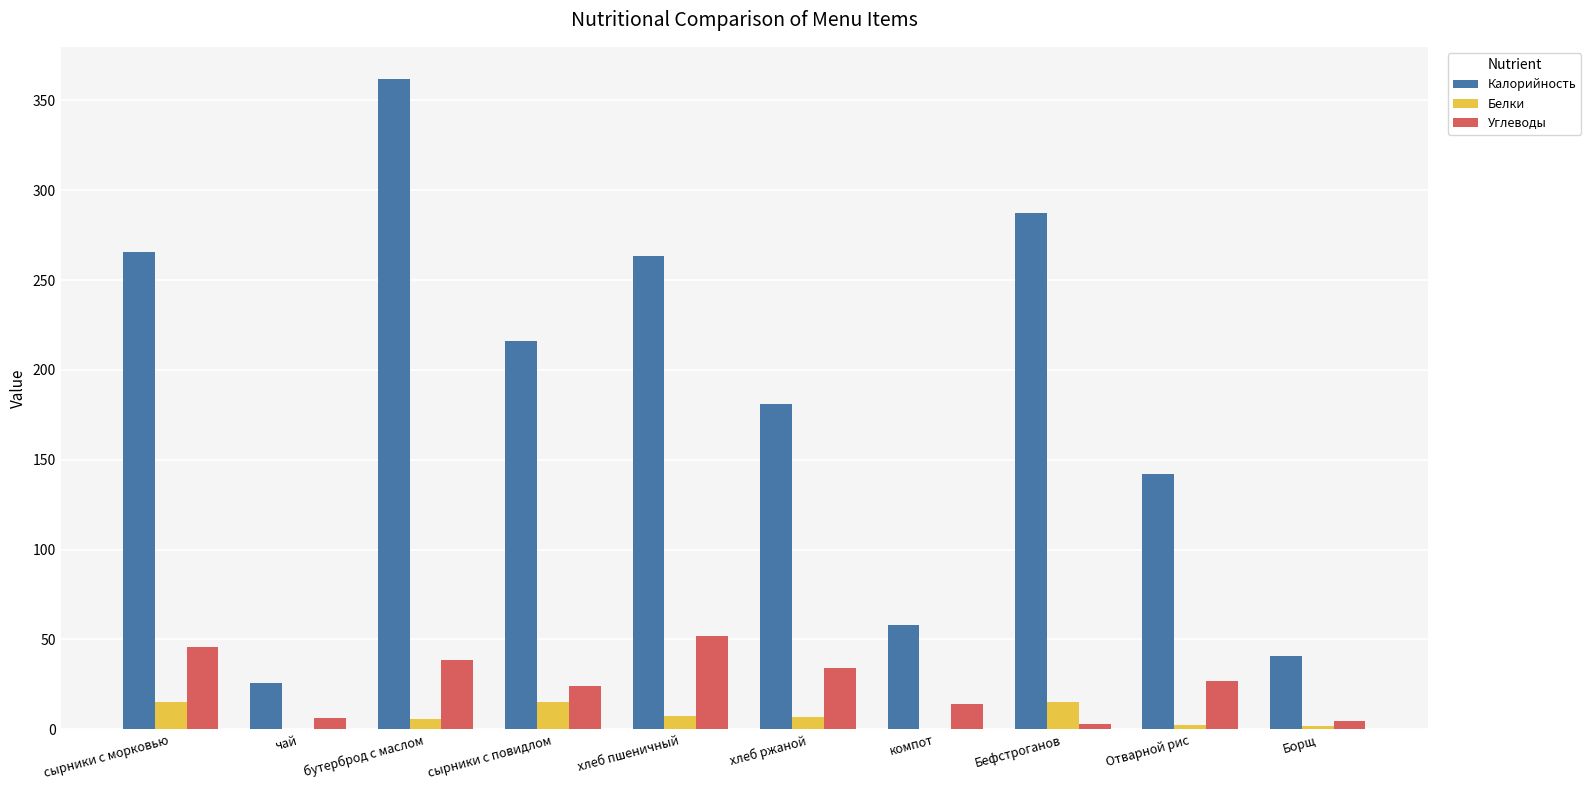

Between сырники с морковью and Отварной рис, which series saw the biggest shift?

Калорийность